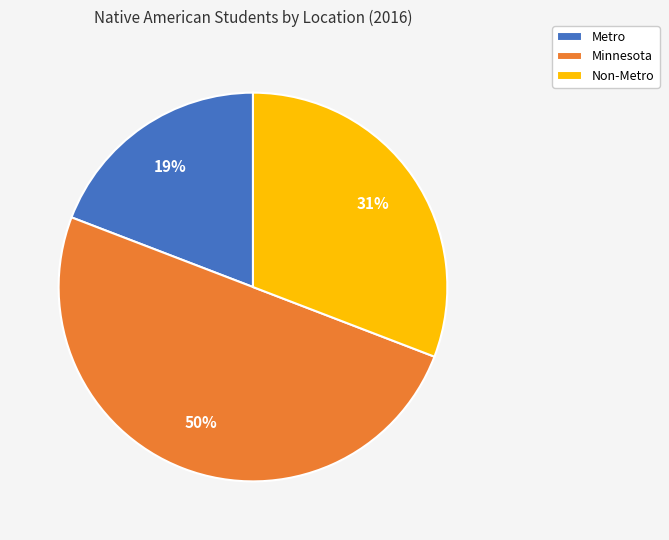

Between Non-Metro and Metro, which is larger?

Non-Metro